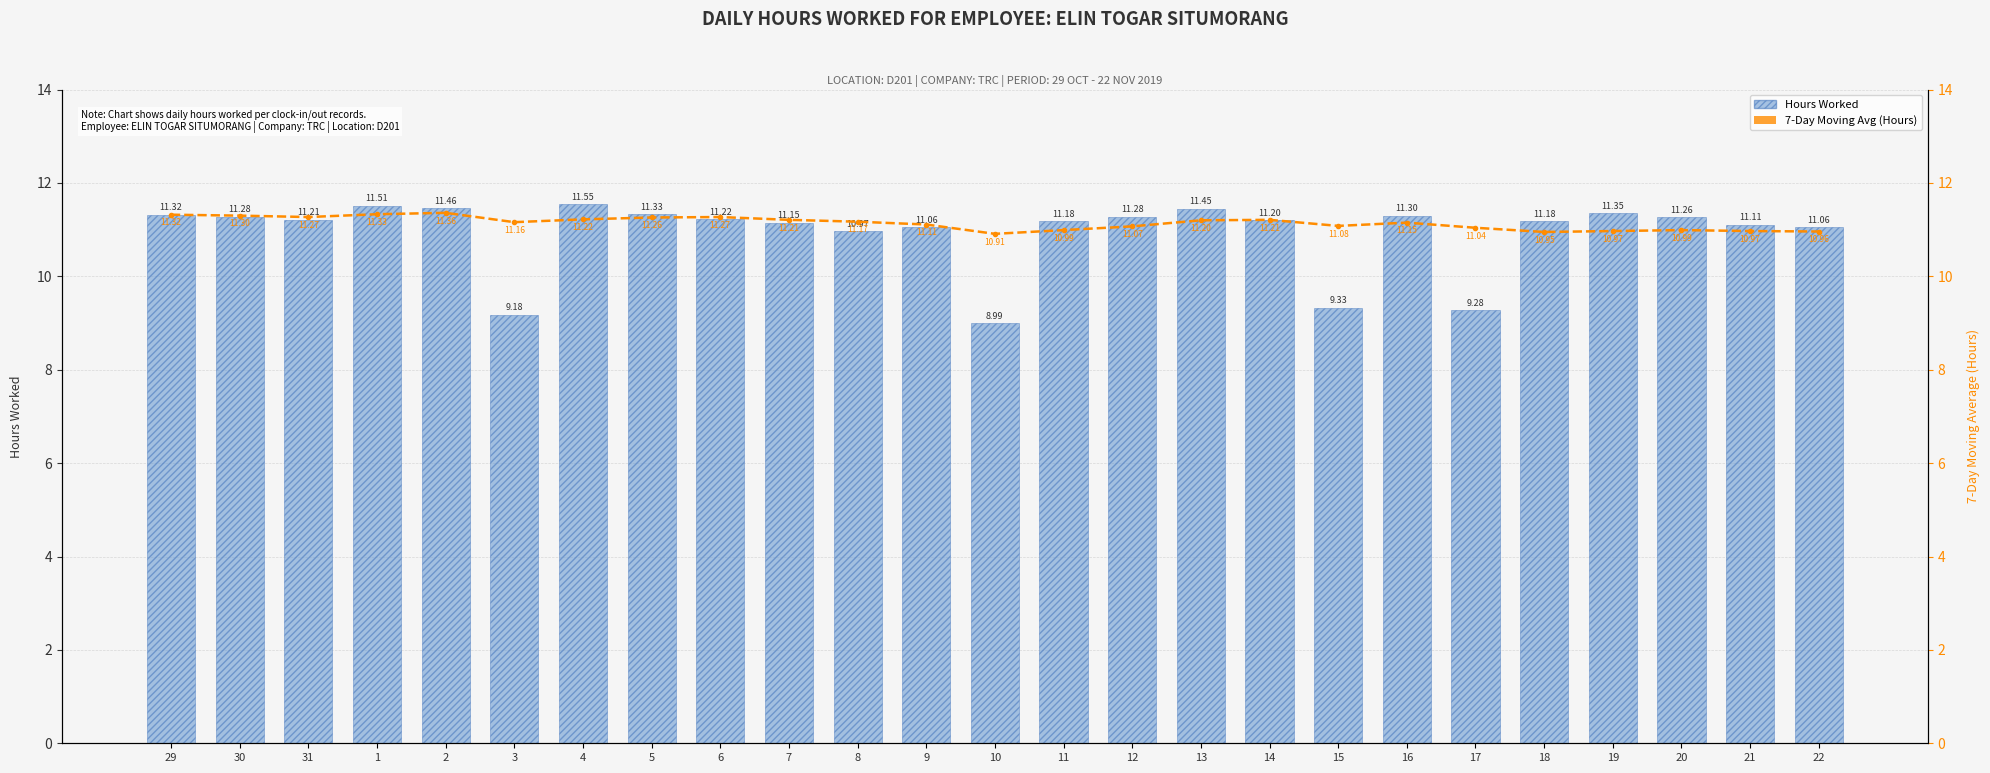

List the labels in order of Hours Worked value, smallest first.

10, 3, 17, 15, 8, 9, 22, 21, 7, 11, 18, 14, 31, 6, 20, 30, 12, 16, 29, 5, 19, 13, 2, 1, 4